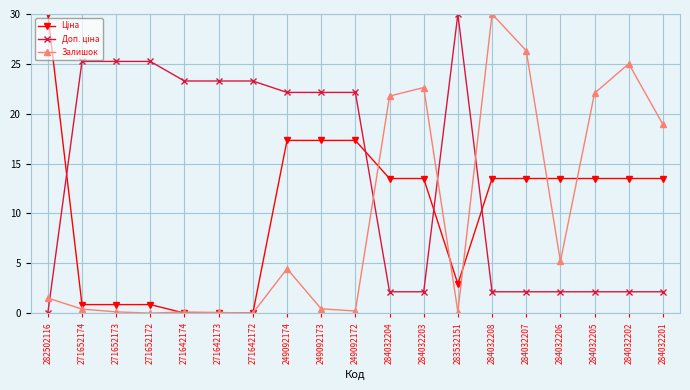

What is the total value across all series at 249092174?

43.9